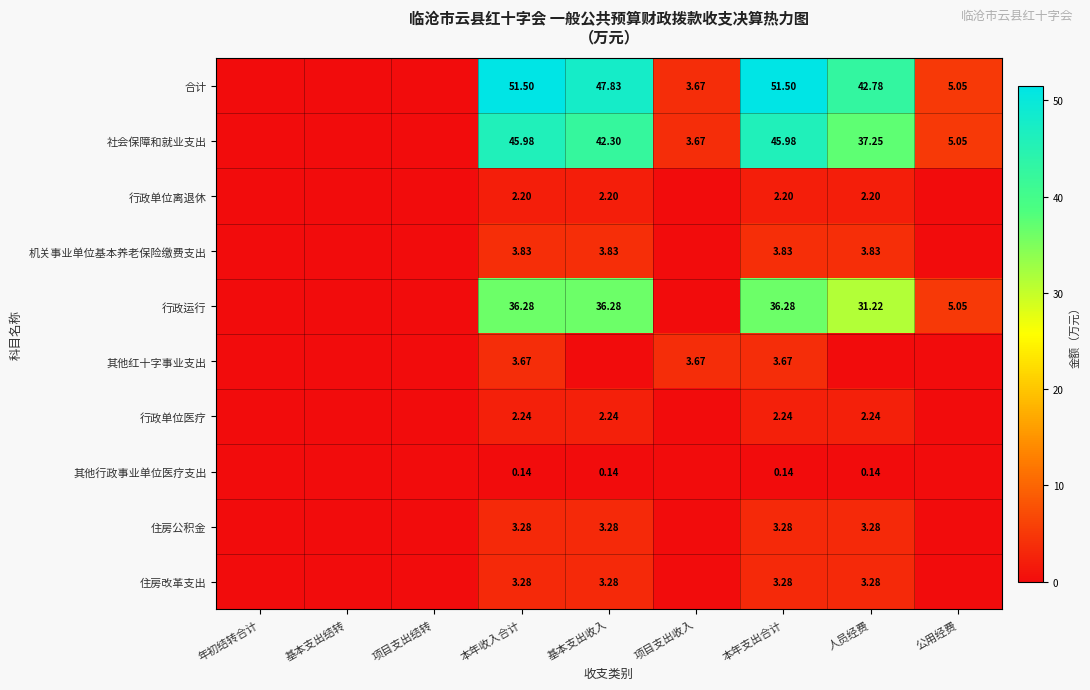

How many data points does each series have?

9